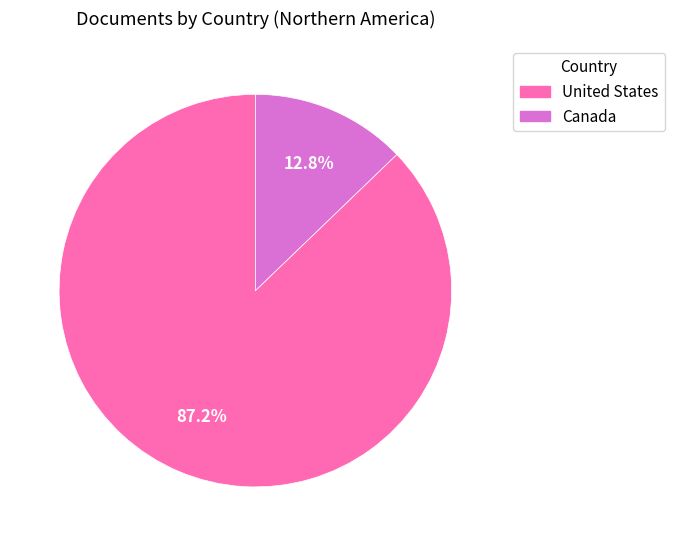

True or false: United States accounts for 87% of the total.

True